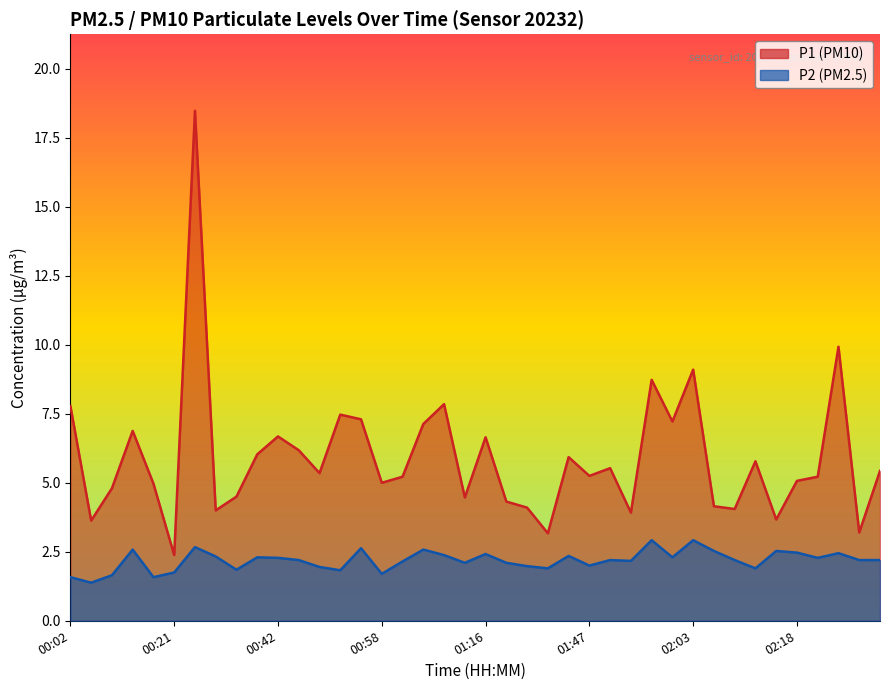

Which category has the lowest value across all series?

00:05